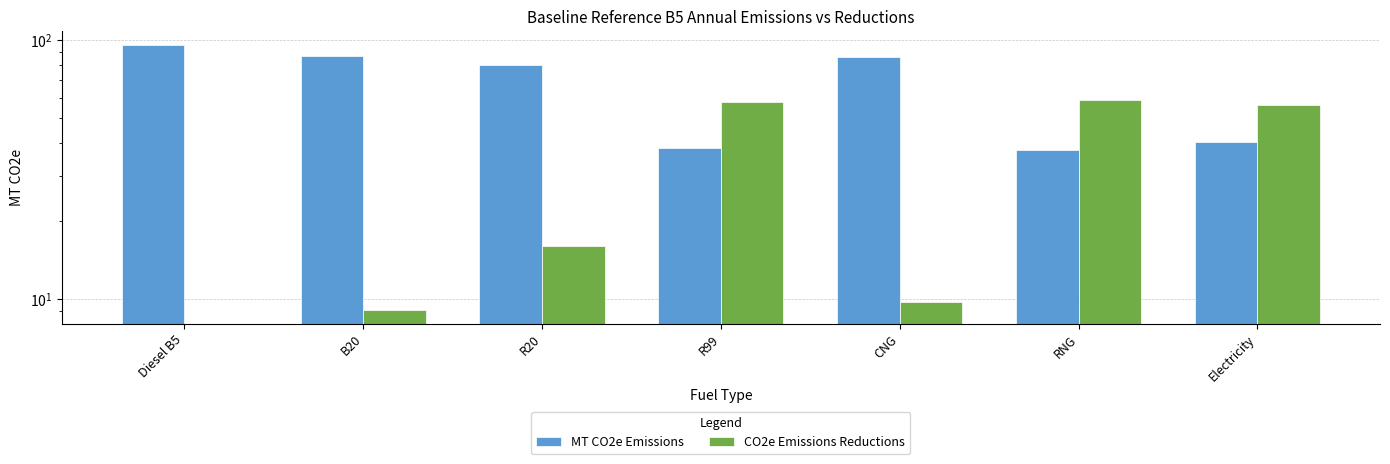

Is it true that MT CO2e Emissions equals 80.3 at R20?

True